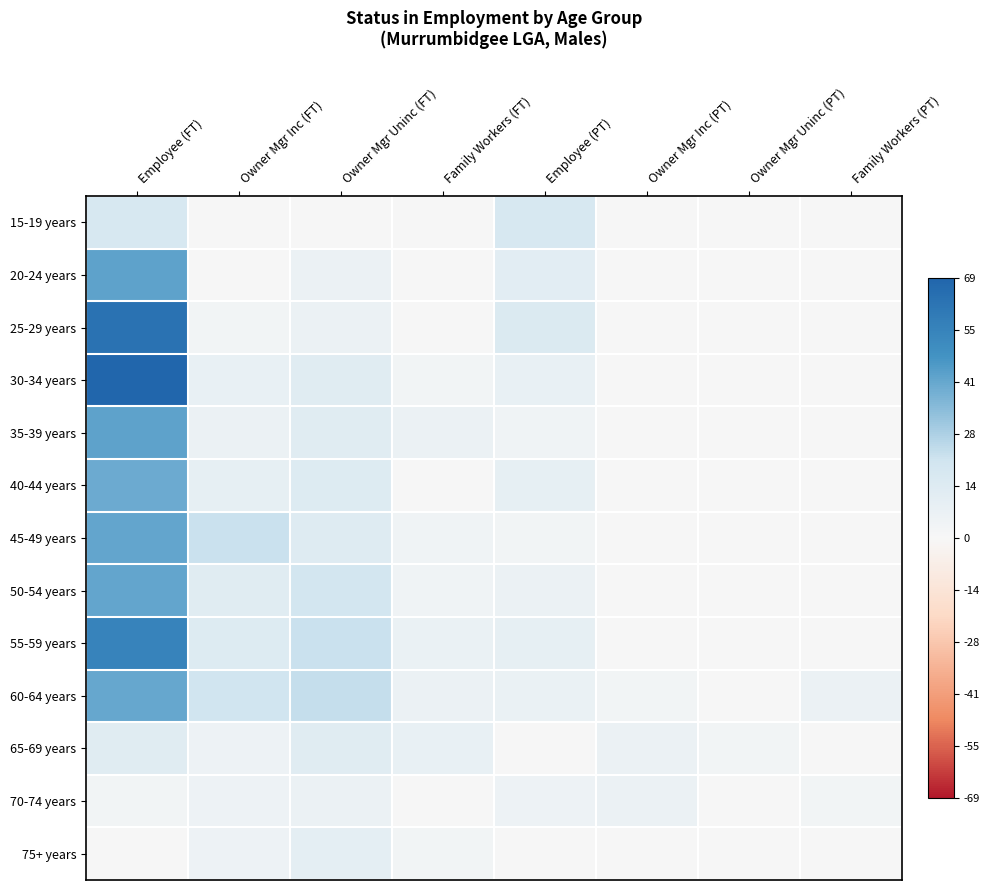

Which series has the widest spread of values?

30-34 years